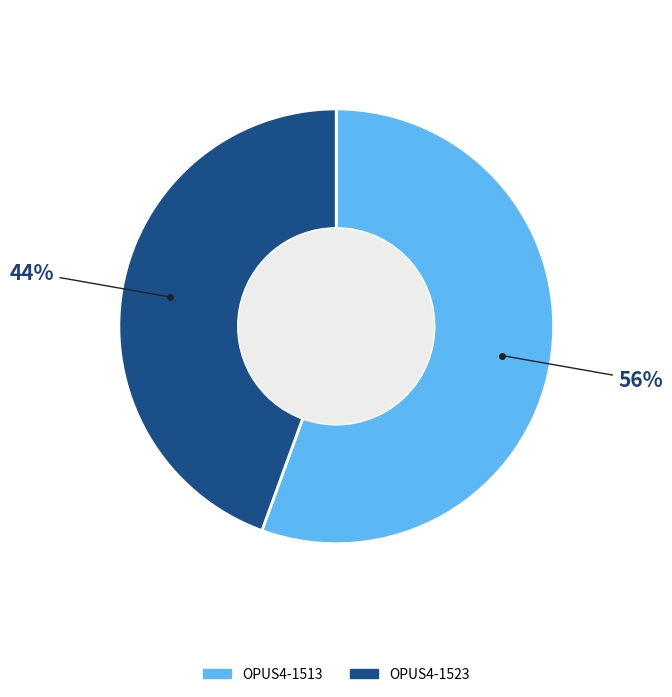

How many slices are in this pie chart?

2